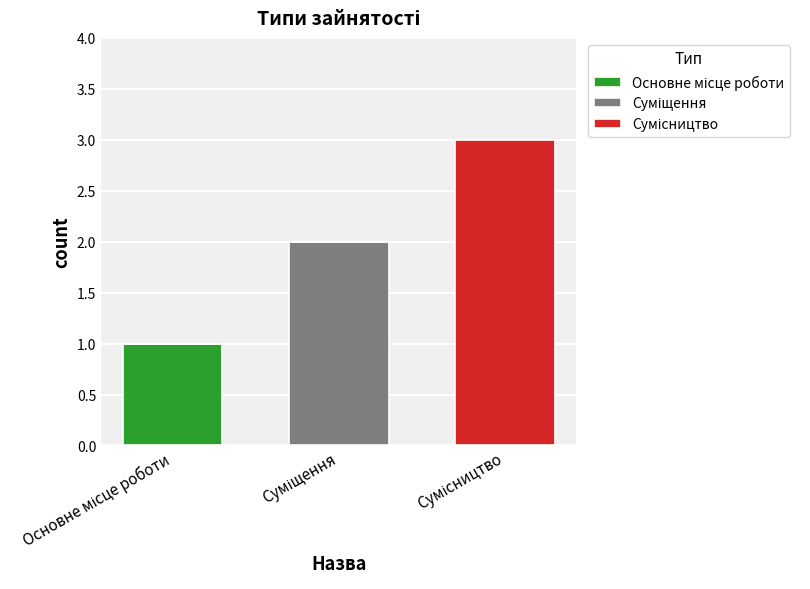

Are the bars grouped side by side (vs. stacked)?

No